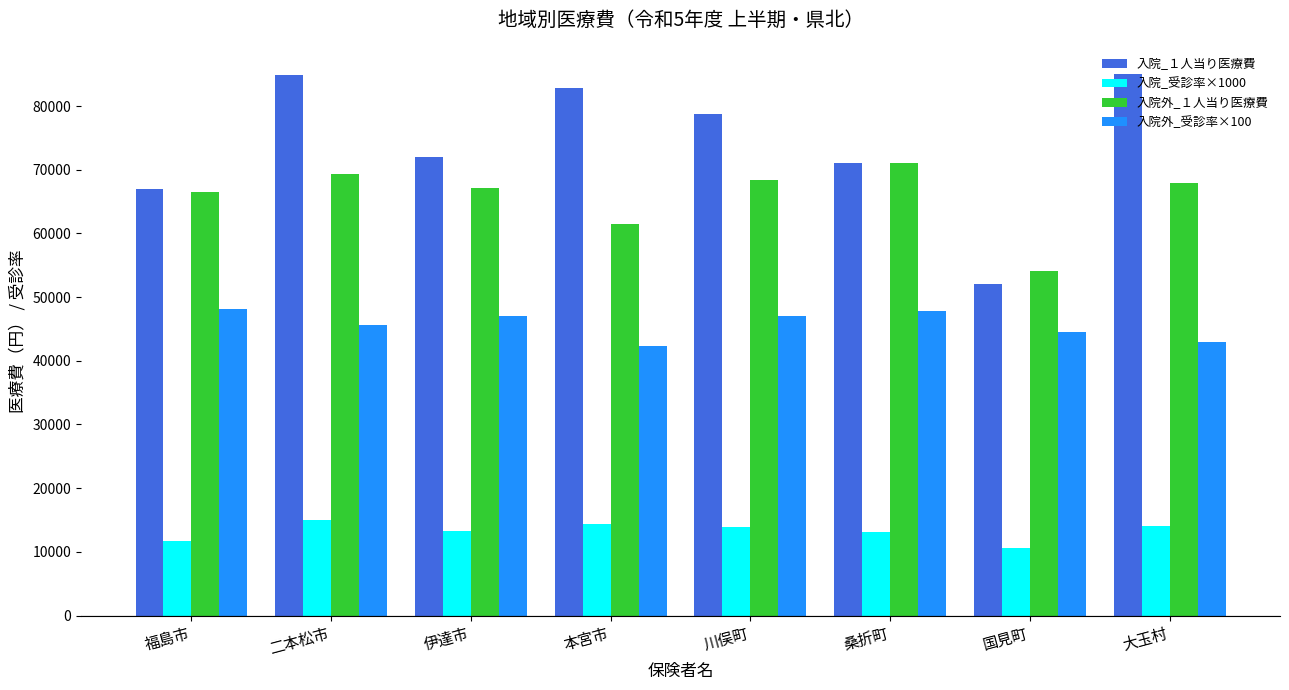

At which label does 入院外_１人当り医療費 reach its peak?

桑折町